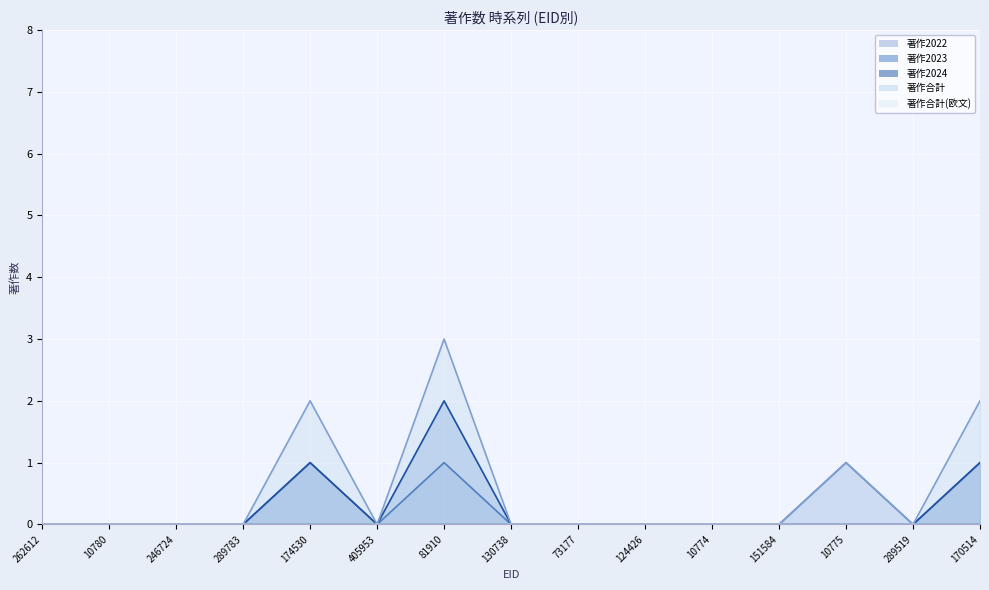

What is the sum of all 著作2022 values?

4